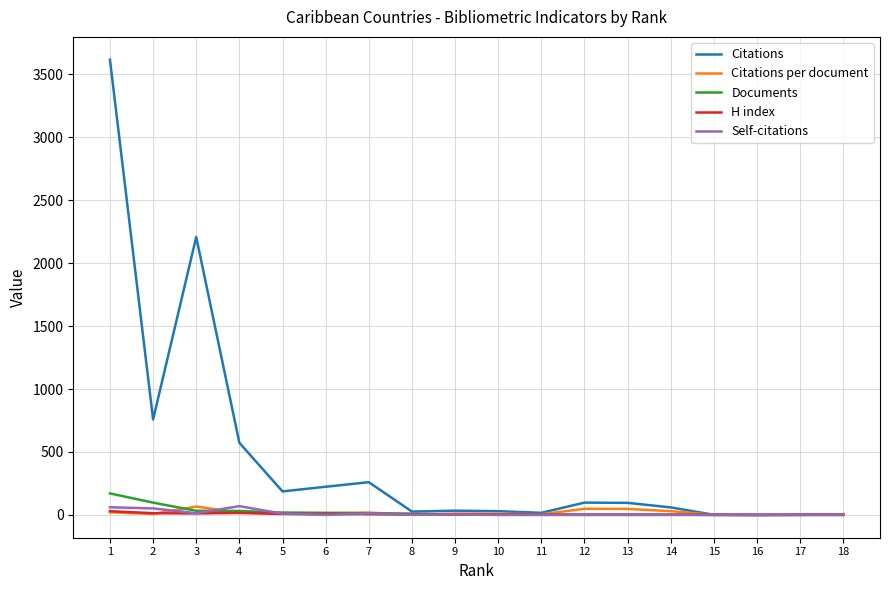

The value of Citations at 13 is 96.0. True or false?

True